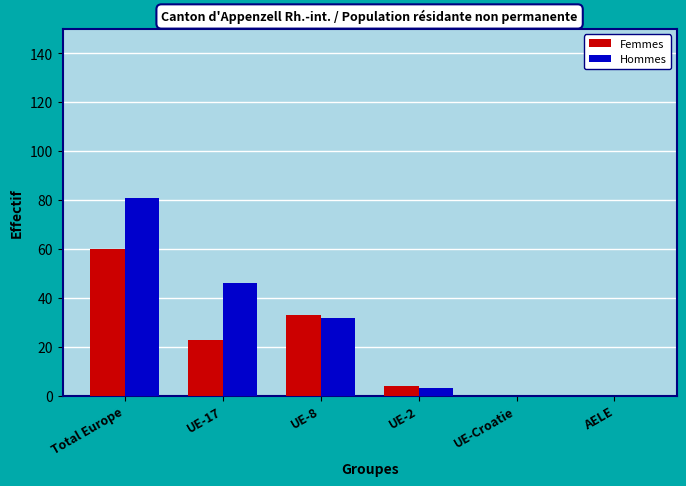

True or false: Femmes has a value of -32 at UE-Croatie.

False